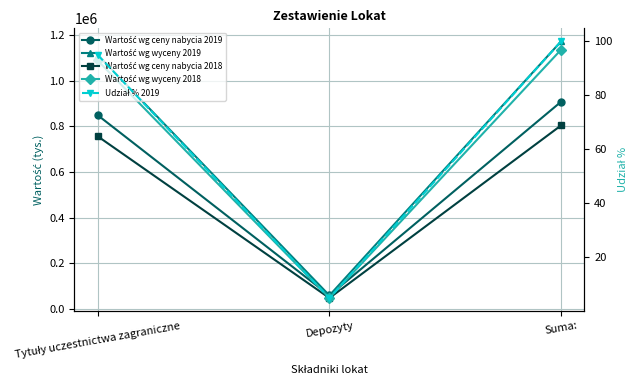

Which series has the widest spread of values?

Wartość wg wyceny 2019